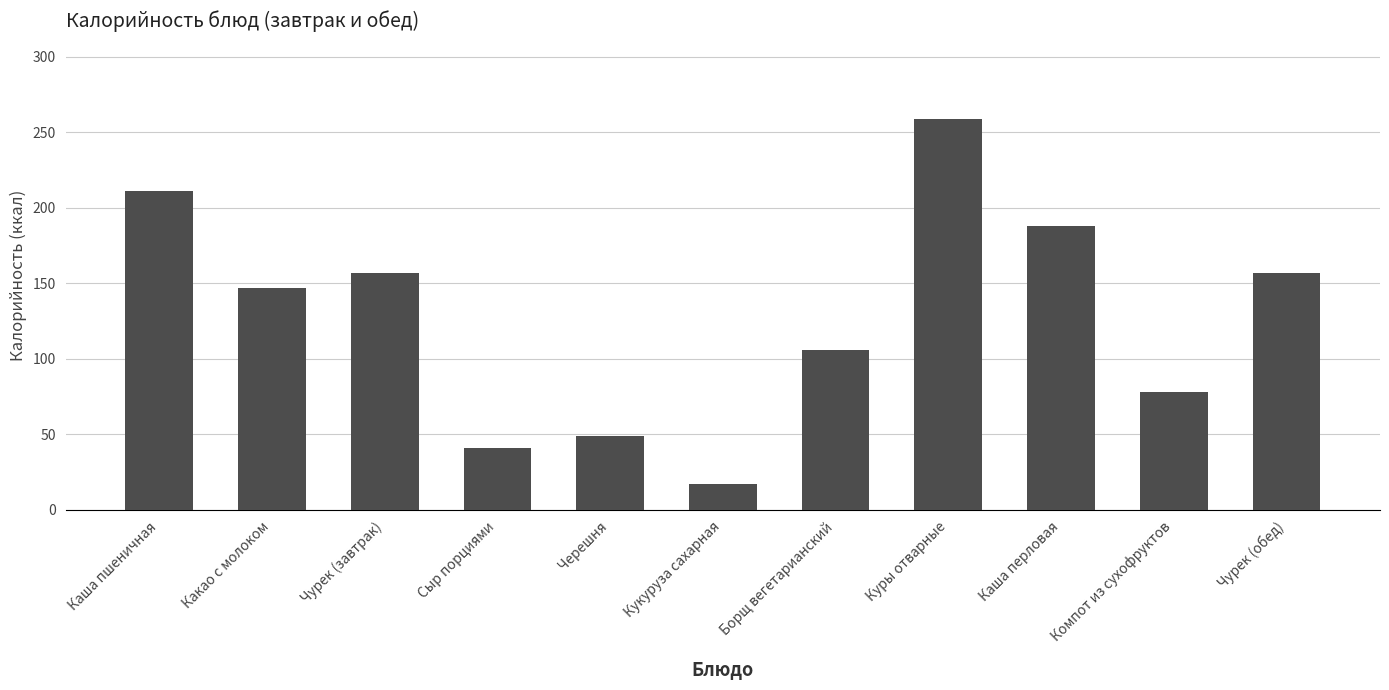

The chart shows a value of 41 at Сыр порциями. True or false?

True